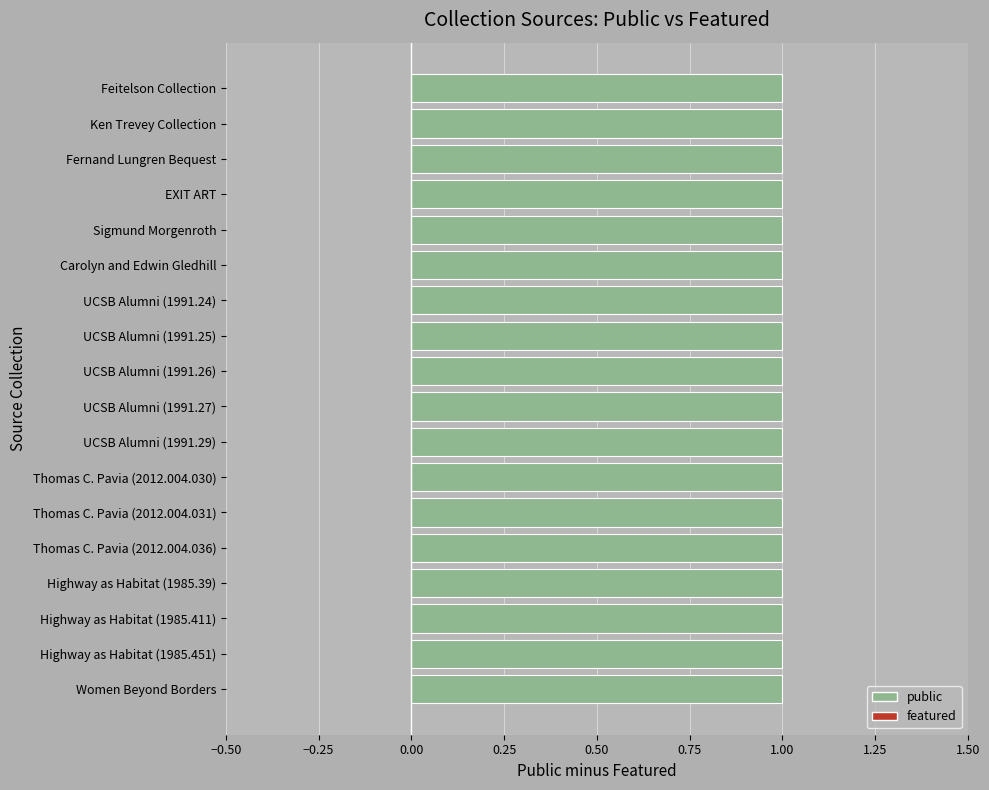

Rank the series by their maximum value, from highest to lowest.

public, featured